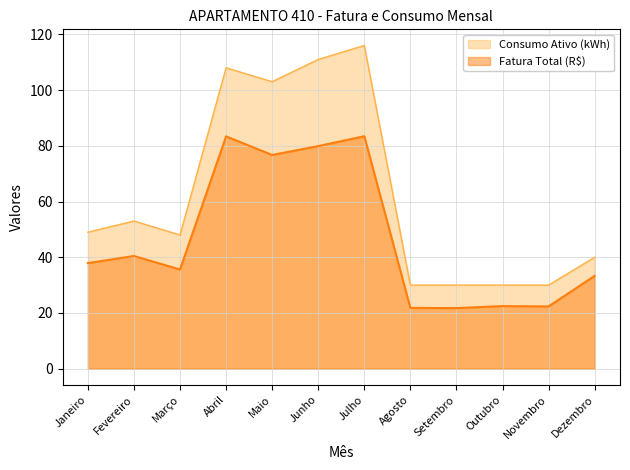

What is the label of the 9th point from the left?

Setembro